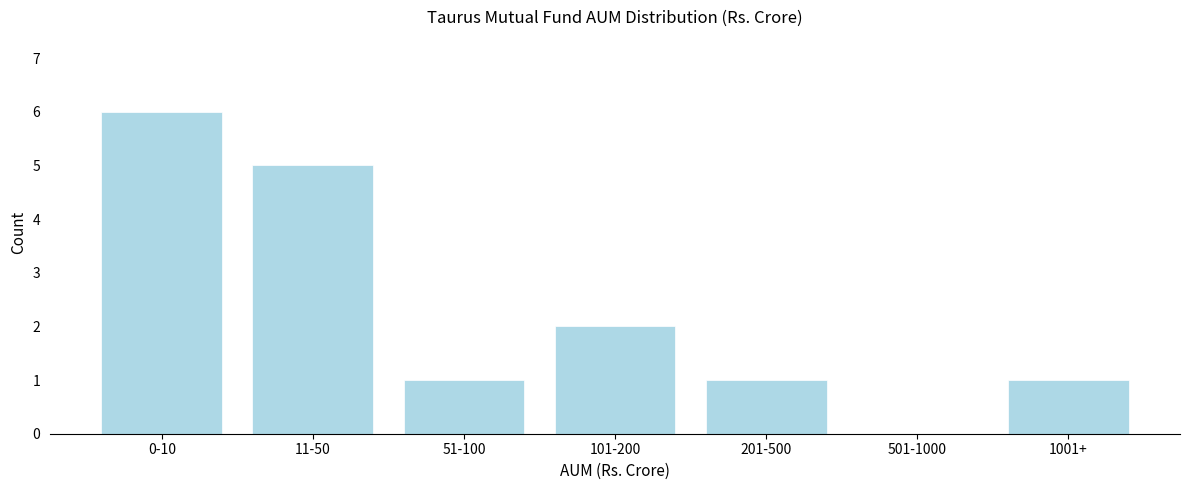

Reading right to left, list all the values displayed in this chart.

1001+=1	501-1000=0	201-500=1	101-200=2	51-100=1	11-50=5	0-10=6